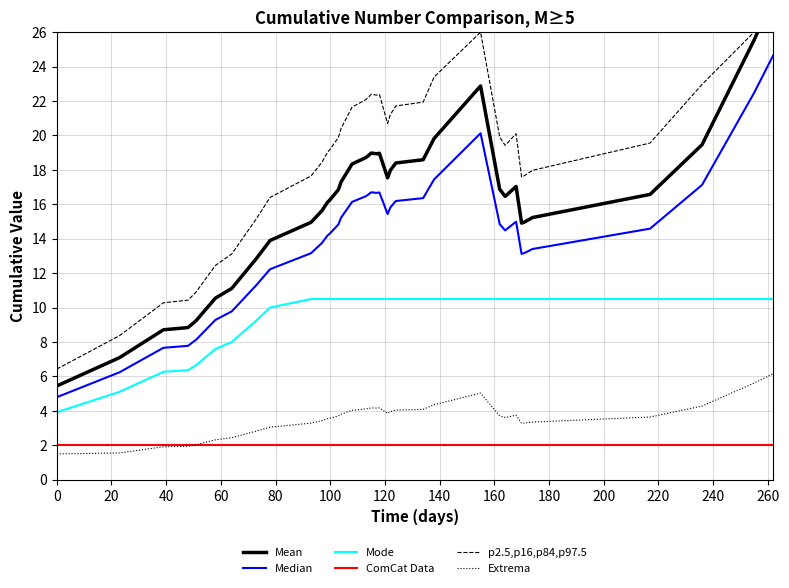

What is the highest value of the Extrema series?

6.2